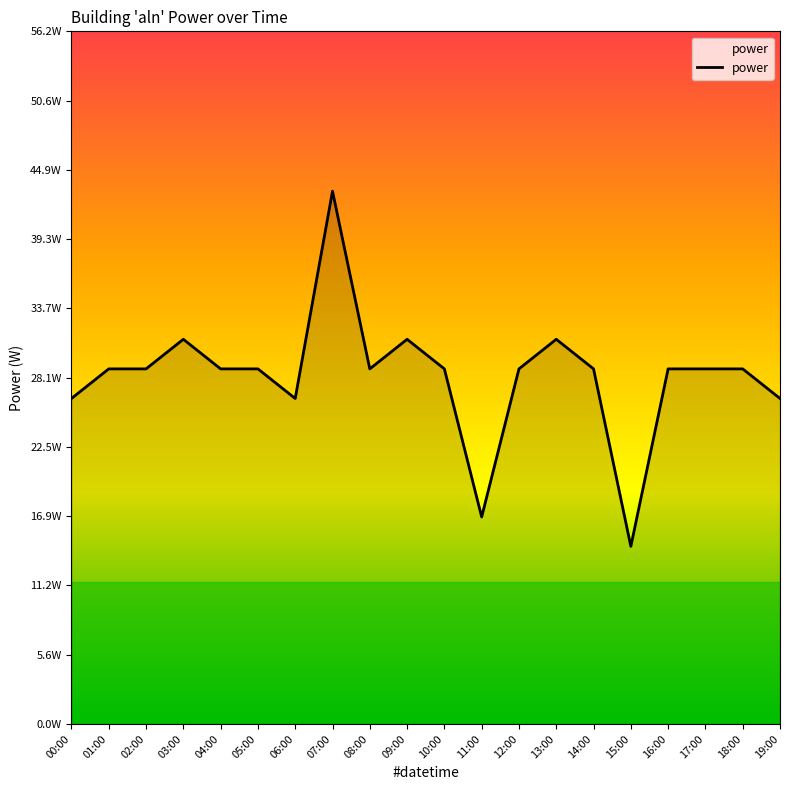

Where is the first local minimum?

06:00